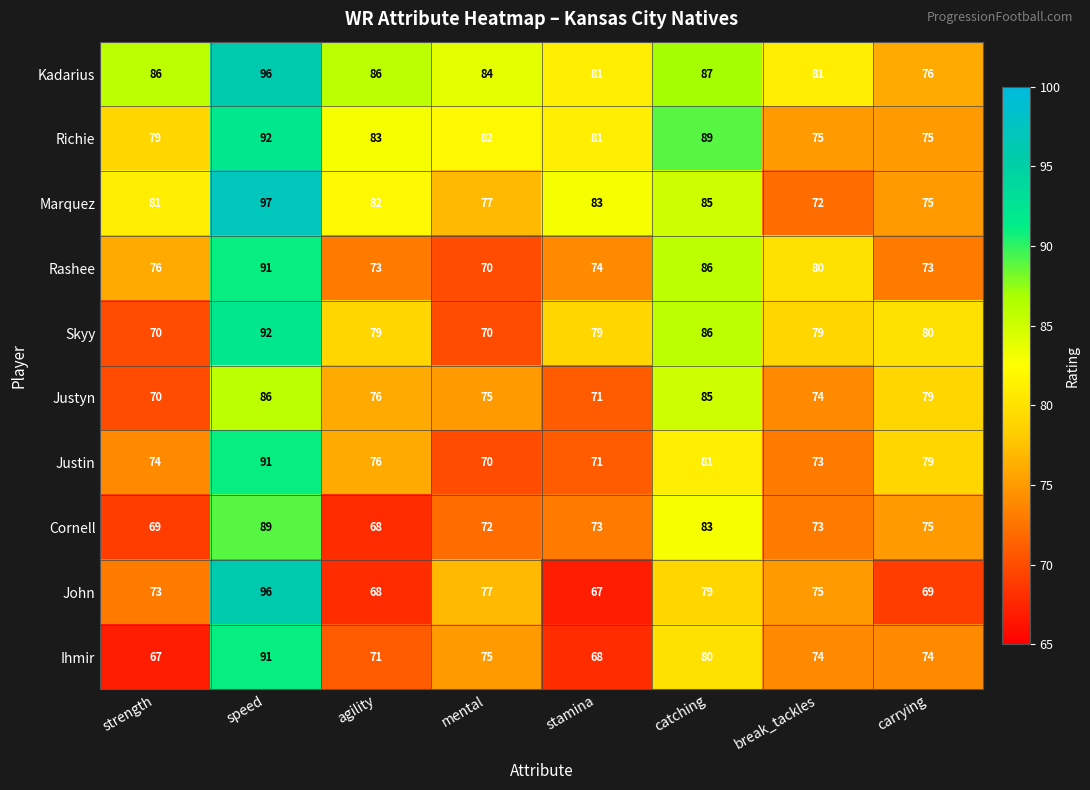

How many Ihmir values are between 71 and 80?

5